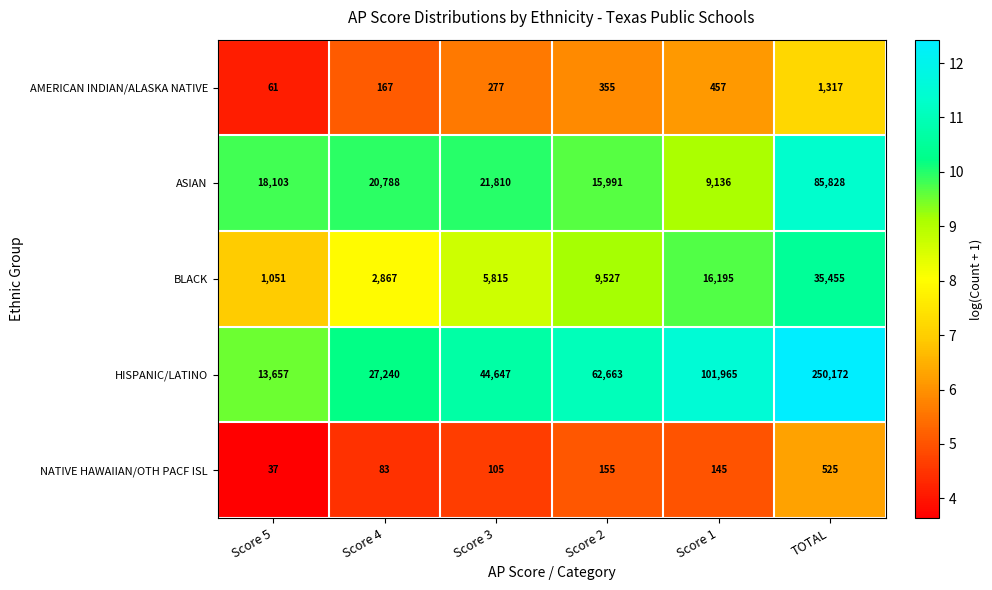

Which label corresponds to the smallest value in the chart?

Score 5